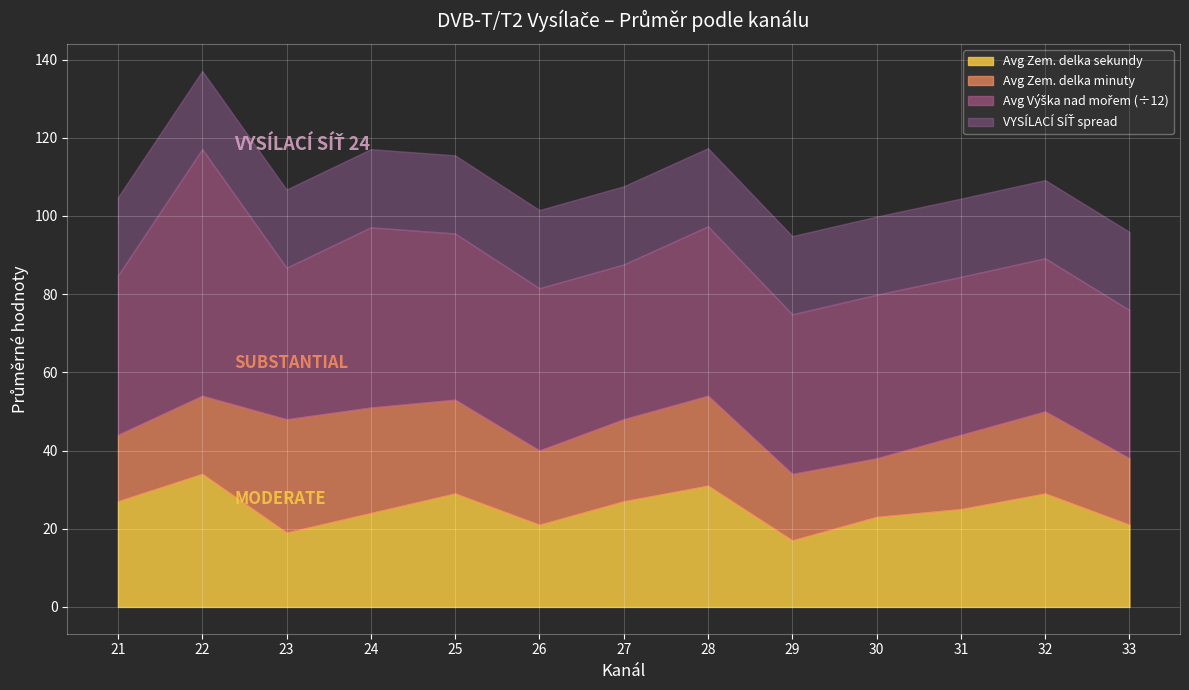

What is the total value across all series at 23?

106.8